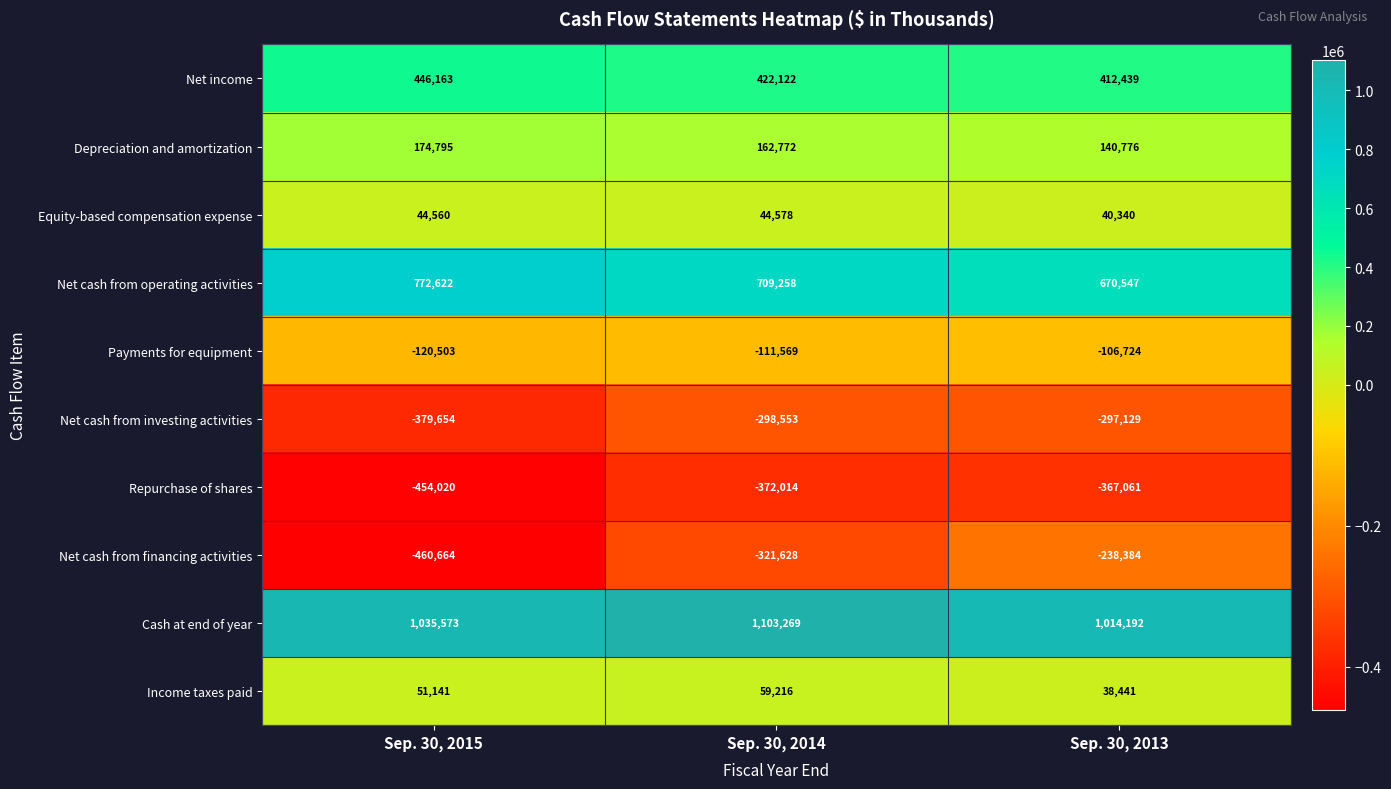

What is the difference between the maximum and minimum values in the Payments for equipment series?

13779